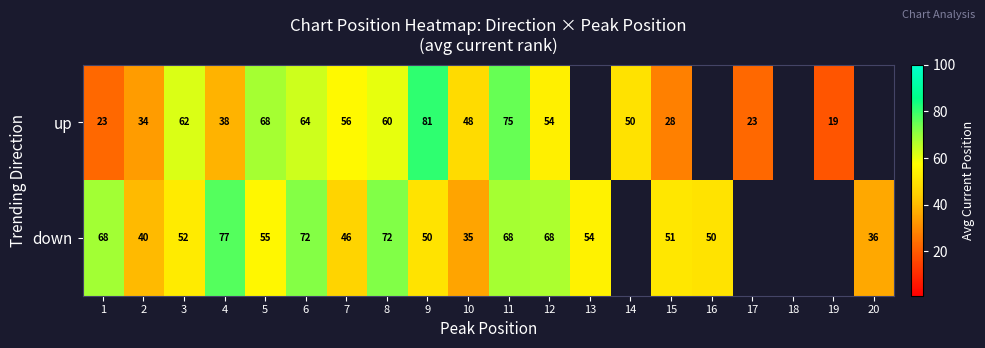

What is the sum of the up values at 10 and 4?

86.0